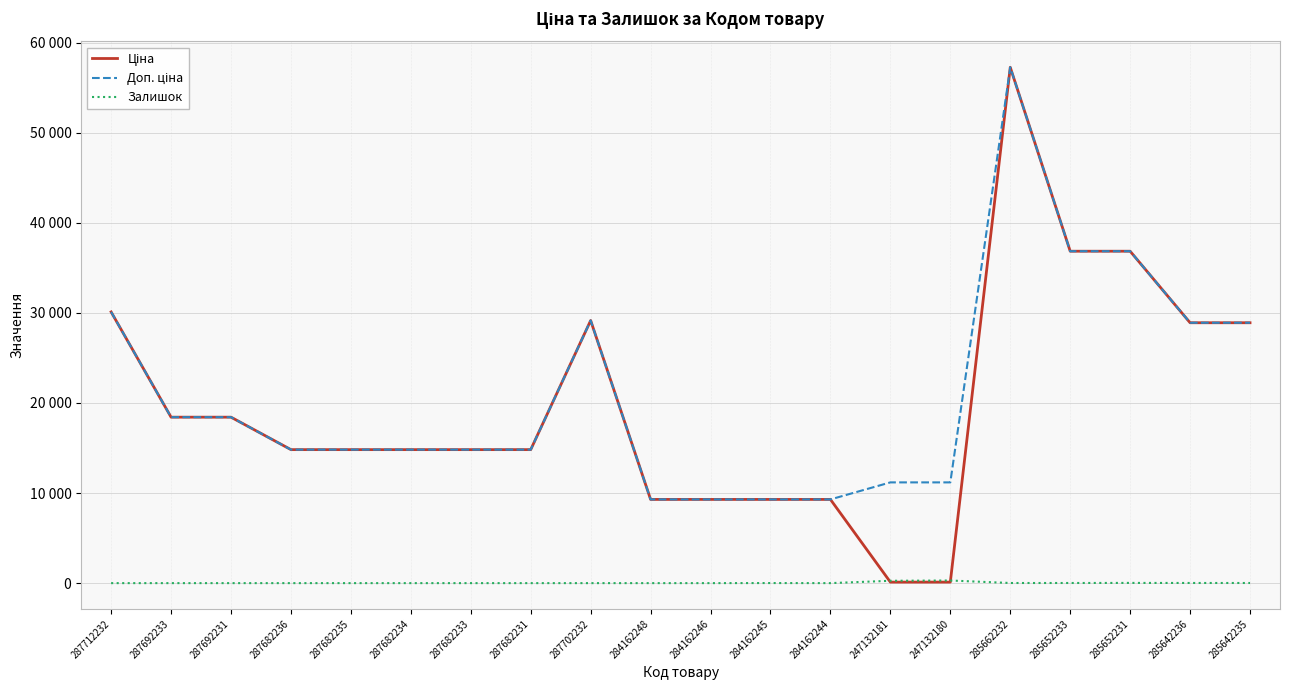

Which series changed the most between 287712232 and 285642235?

Ціна